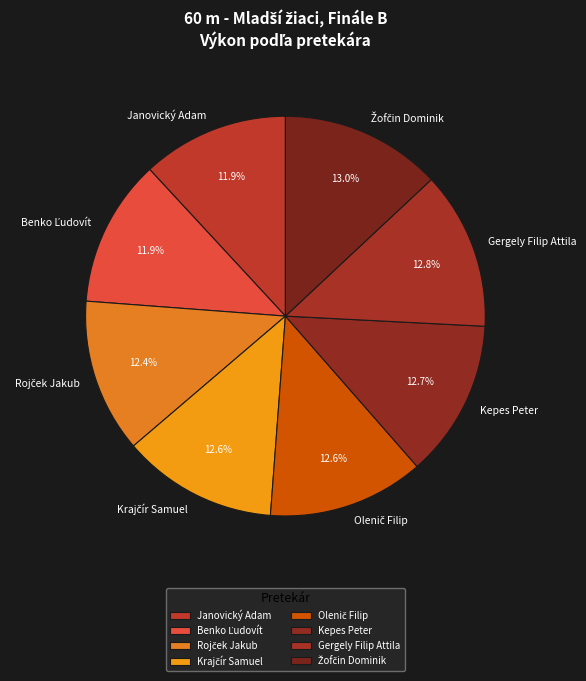

How much of the chart is everything except Gergely Filip Attila?

87.2%